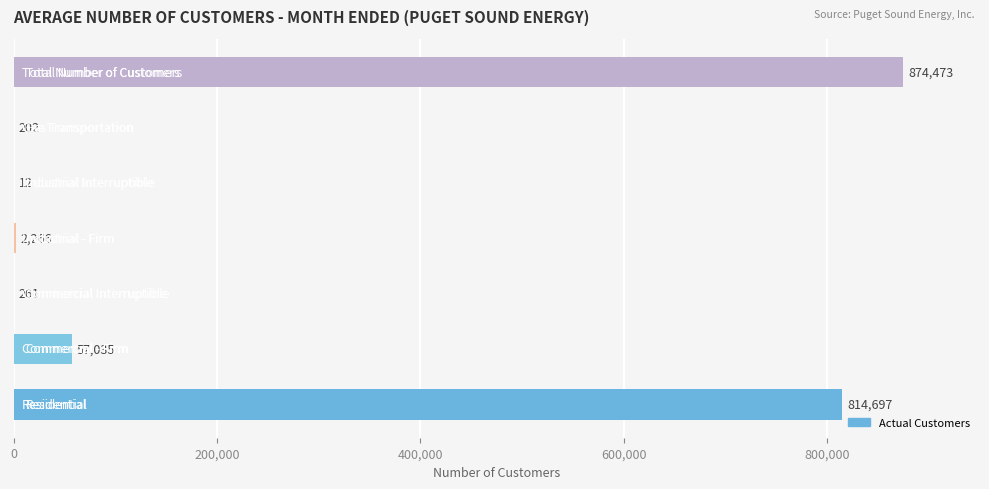

What is the sum of all values?

1748946